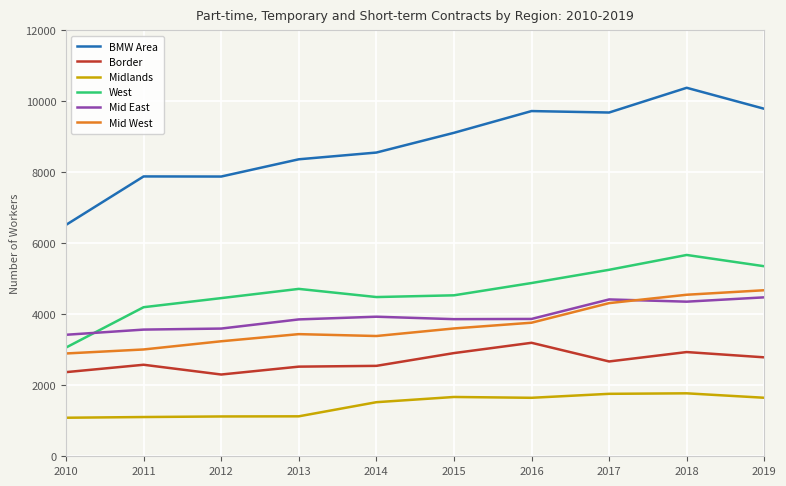

What is the maximum value for Mid West?

4679